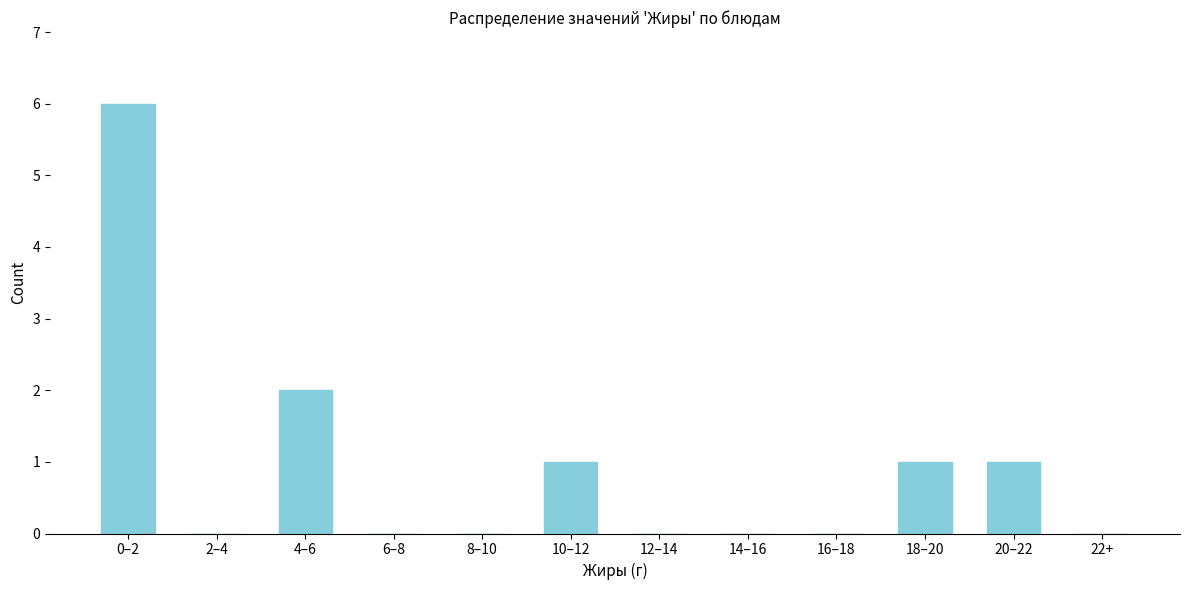

Reading left to right, extract all data points from this chart.

0–2=6	2–4=0	4–6=2	6–8=0	8–10=0	10–12=1	12–14=0	14–16=0	16–18=0	18–20=1	20–22=1	22+=0